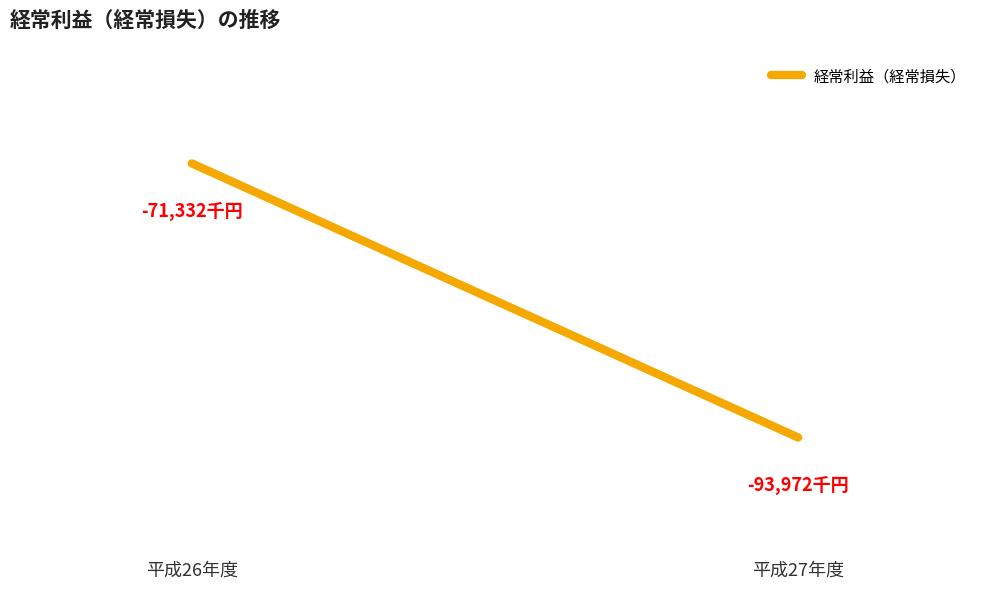

Reading left to right, extract all data points from this chart.

平成26年度=-71332	平成27年度=-93972